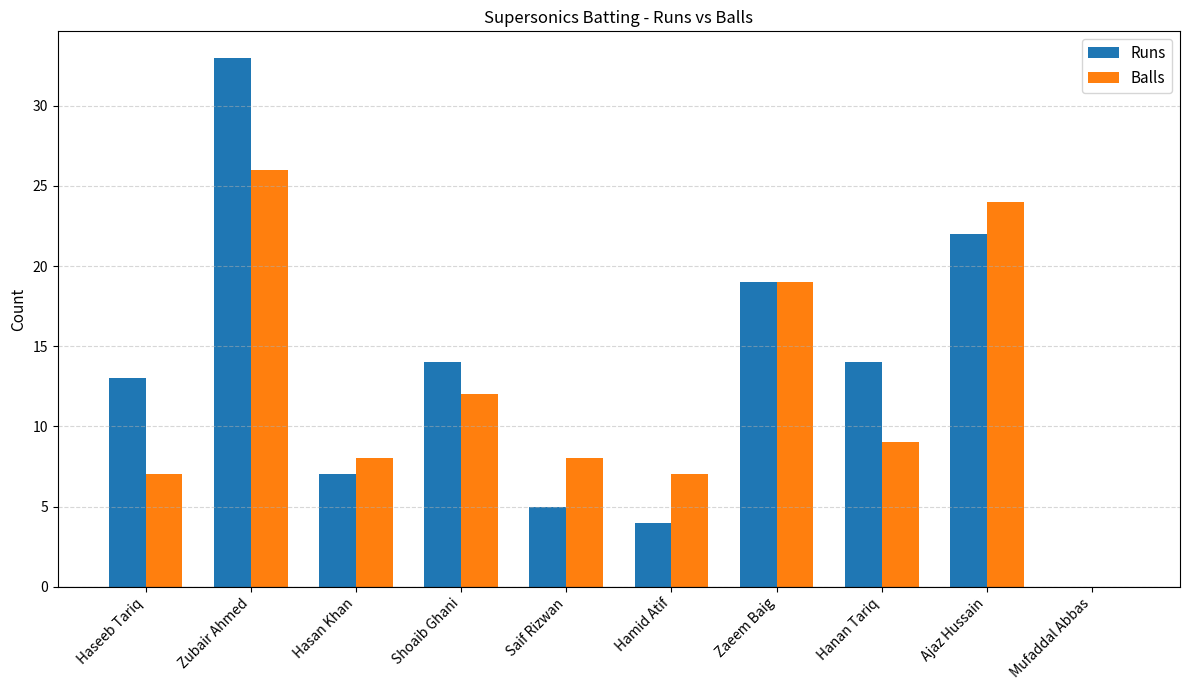

What is the sum of the Balls values at Hamid Atif and Mufaddal Abbas?

7